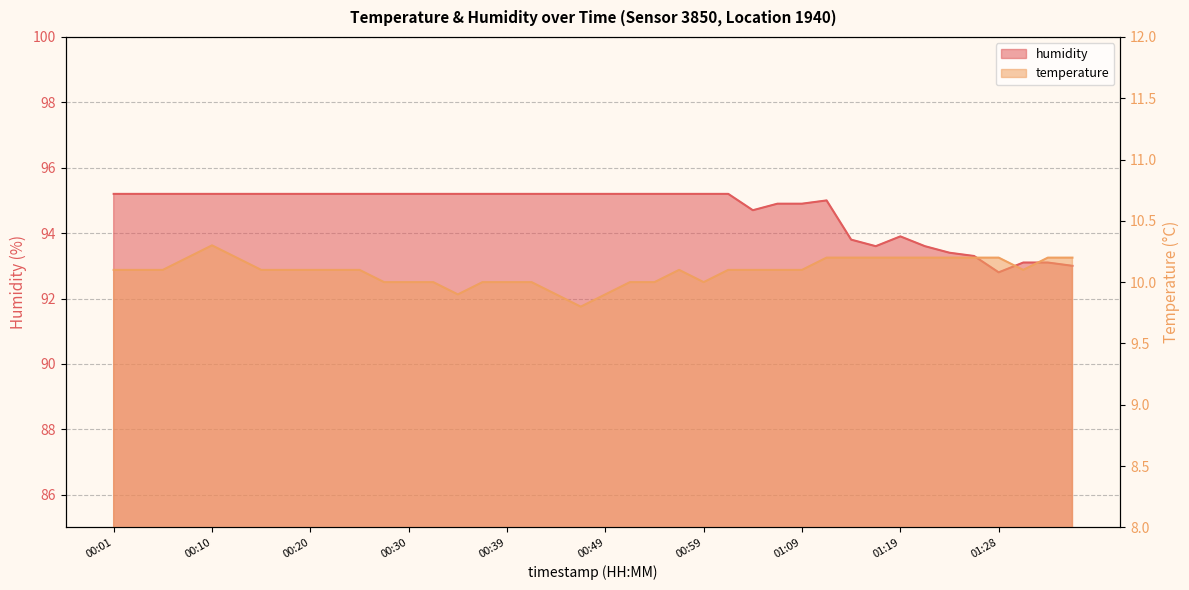

Does the chart have visible grid lines?

Yes